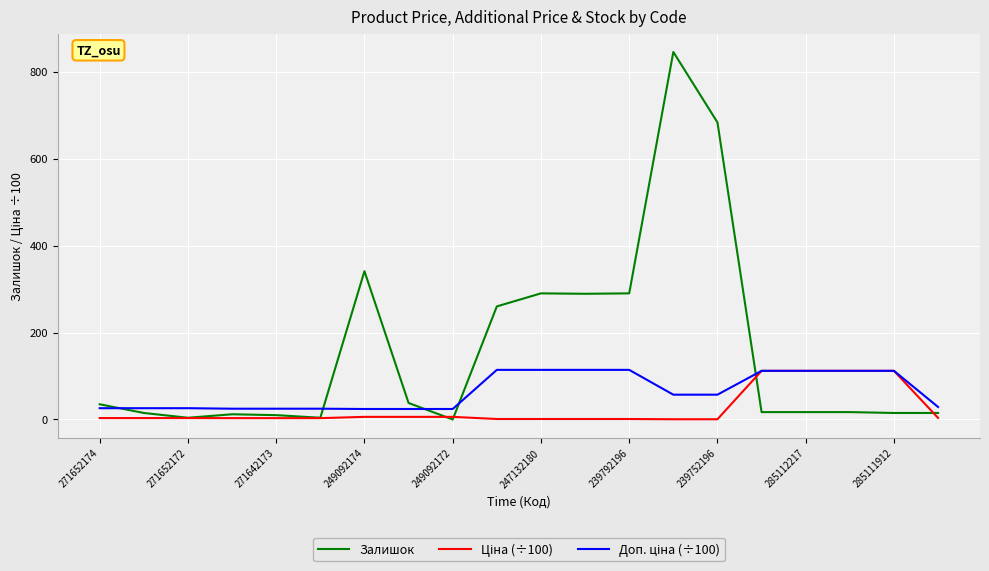

Which series has the largest total across all categories?

Залишок